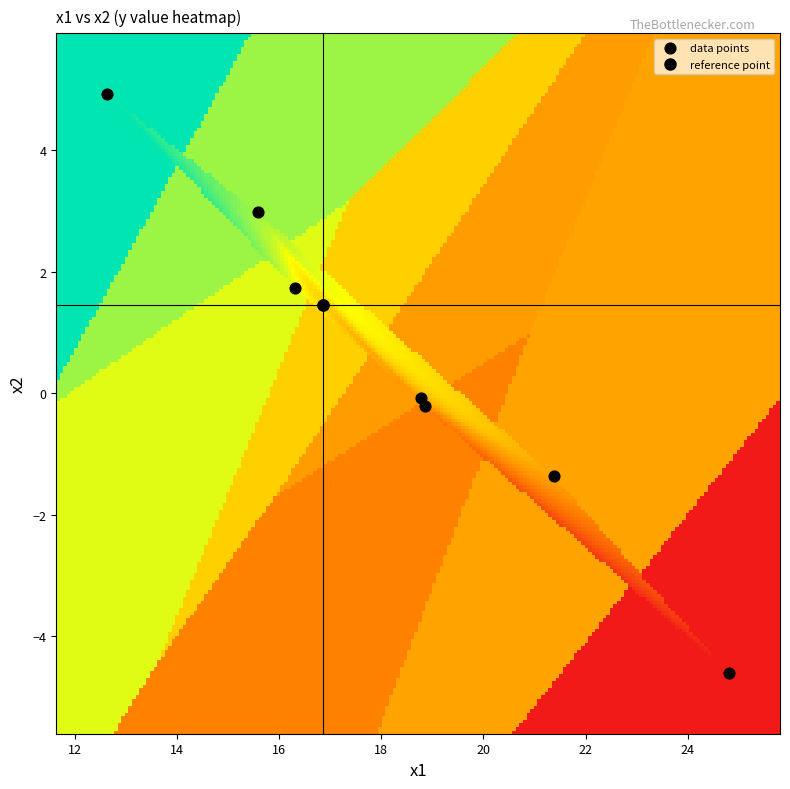

What is the average Y value?

0.6